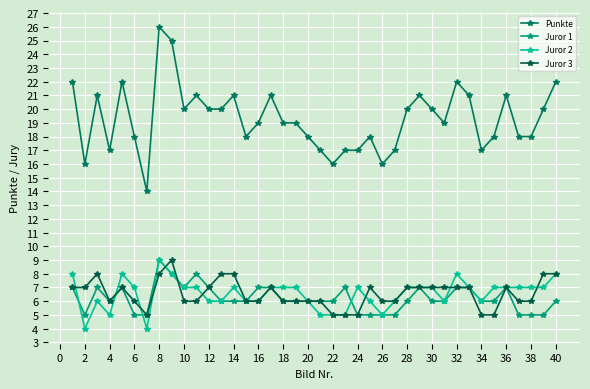

How many series are shown in this chart?

4